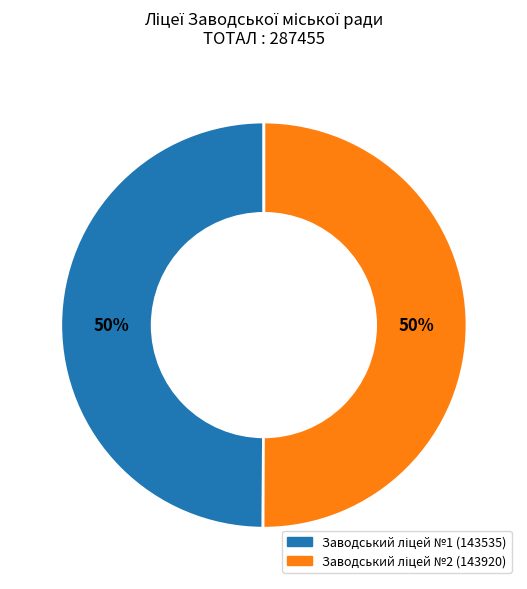

Count the number of slices in the pie.

2